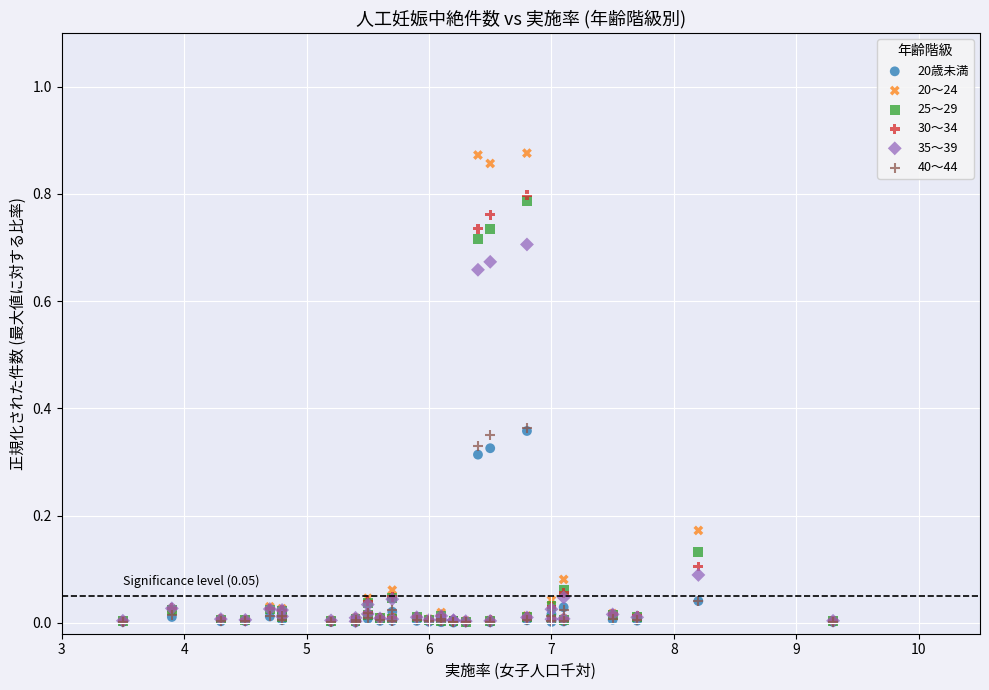

Which series reaches the maximum Y coordinate?

20～24